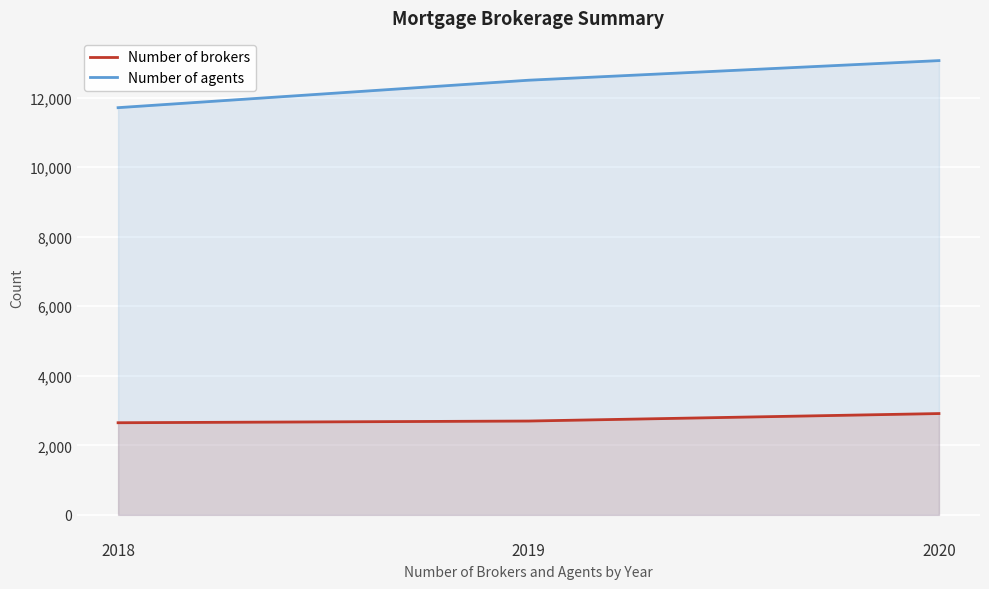

Count the number of data series in this chart.

2